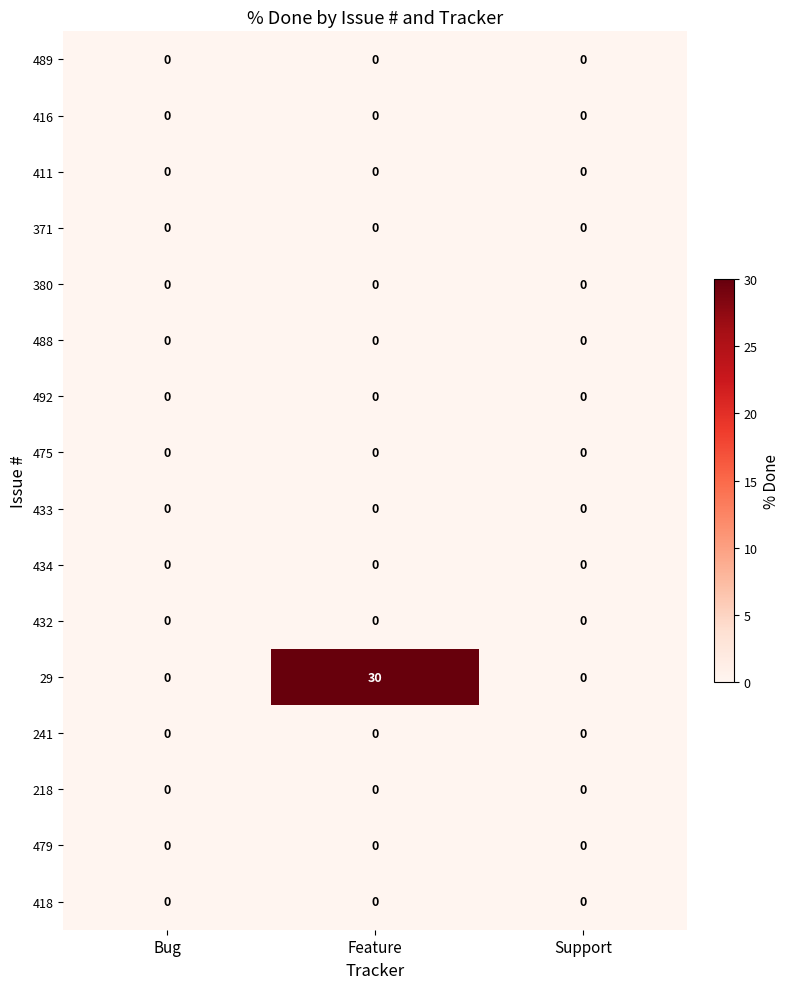

What is the difference between the highest and lowest values at Feature?

30